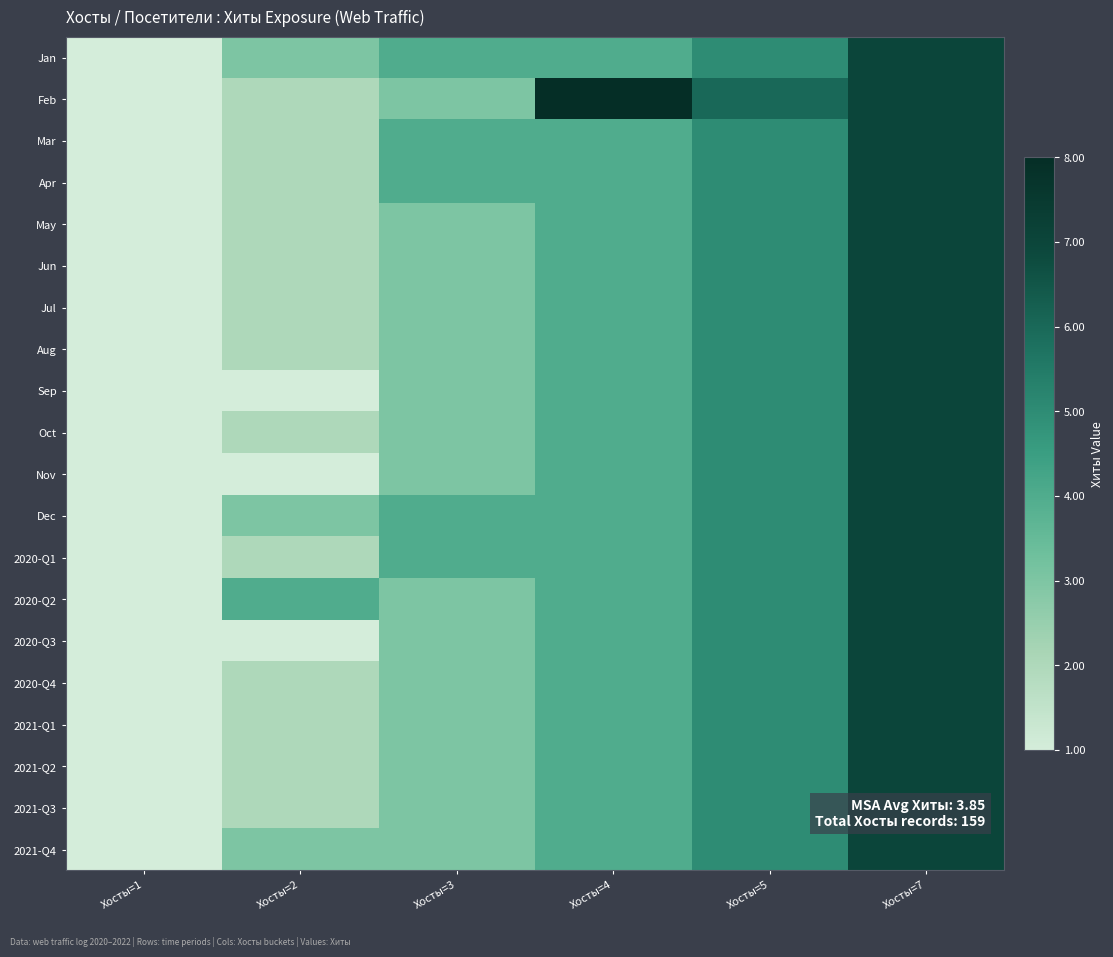

What is the difference between the highest and lowest values at Хосты=3?

1